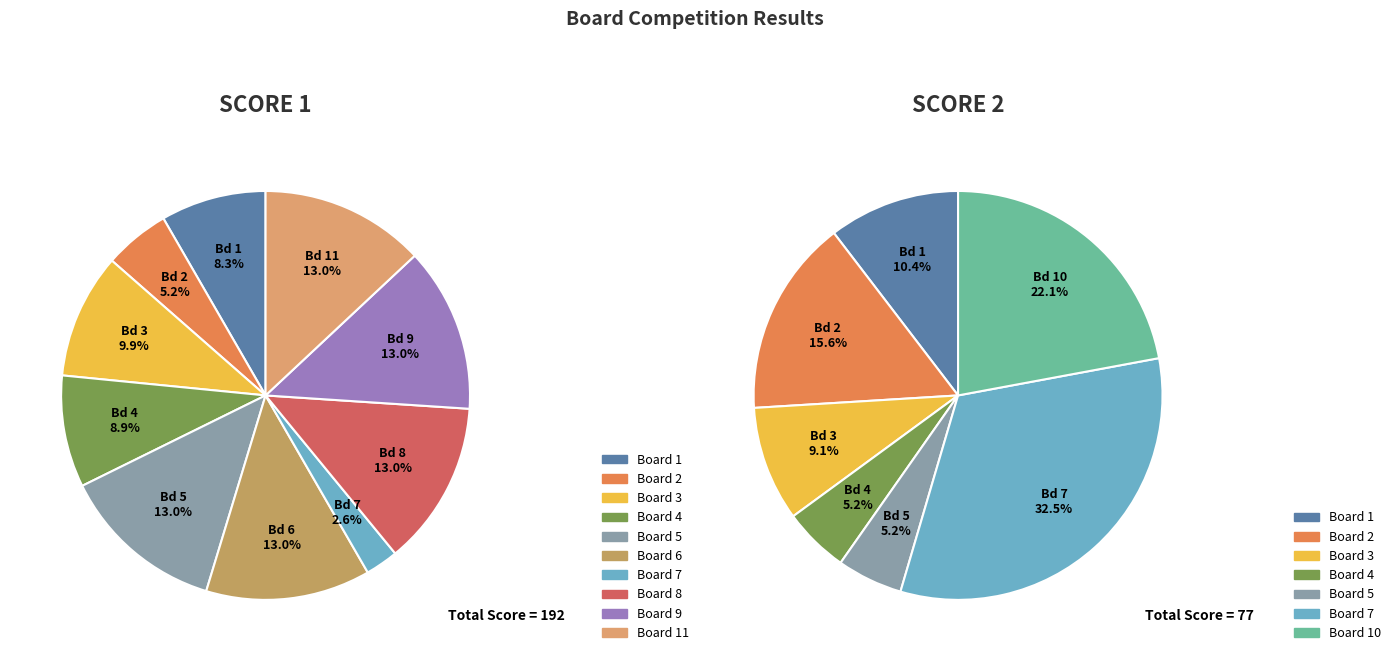

Which category has the biggest portion of the pie?

Board 5